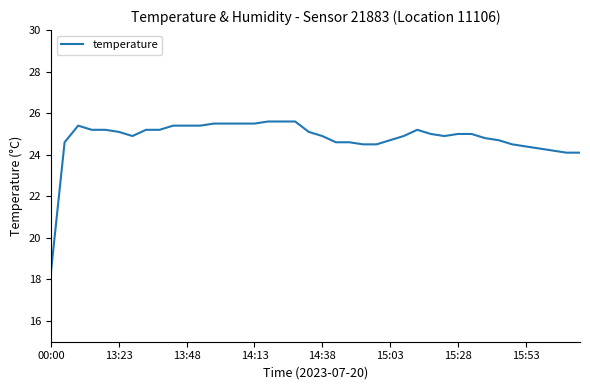

What is the smallest value displayed?

18.4